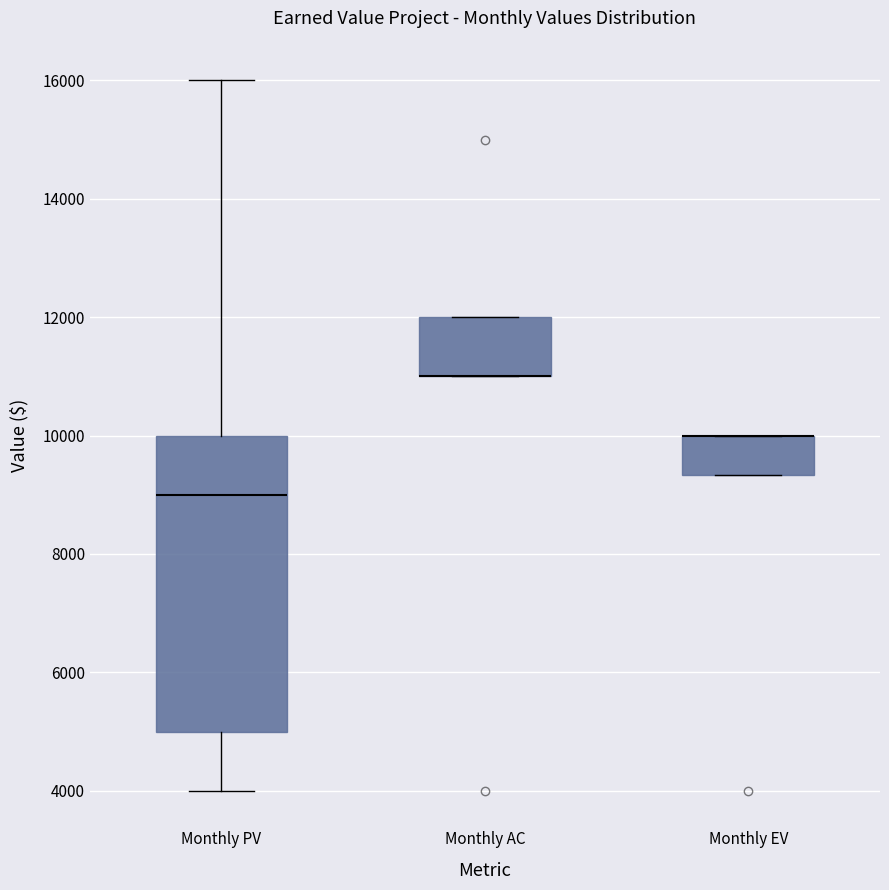

Reading left to right, transcribe this box plot: for each box, give where its median line is, the range the box spans, and where its two whiskers end, as read against the y-axis. The values are not printed on the chart, so give them approximately, as read against the axis.

Monthly PV: median 9000, box 5000 to 10000, whiskers 4000 to 16000
Monthly AC: median 11000 (drawn on the box's lower edge), box 11000 to 12000, whiskers 11000 to 12000
Monthly EV: median 10000 (drawn on the box's upper edge), box 9400 to 10000, whiskers 9400 to 10000